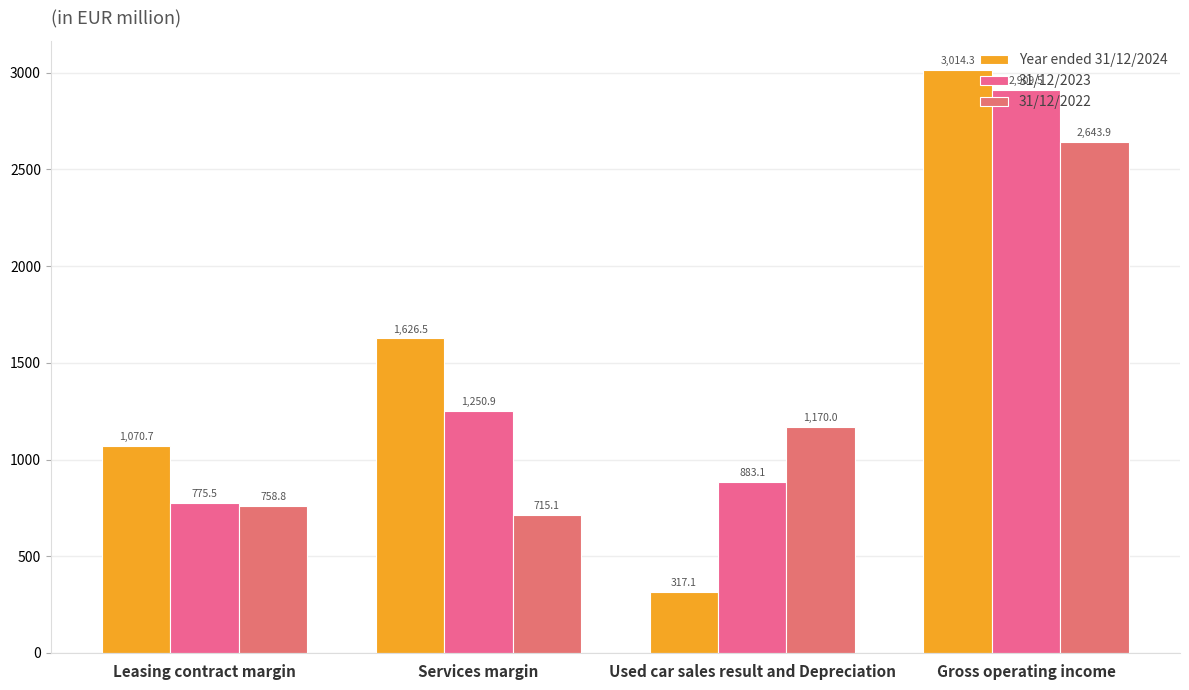

What is the value of the 31/12/2023 bar at the 2nd from the left?

1250.9